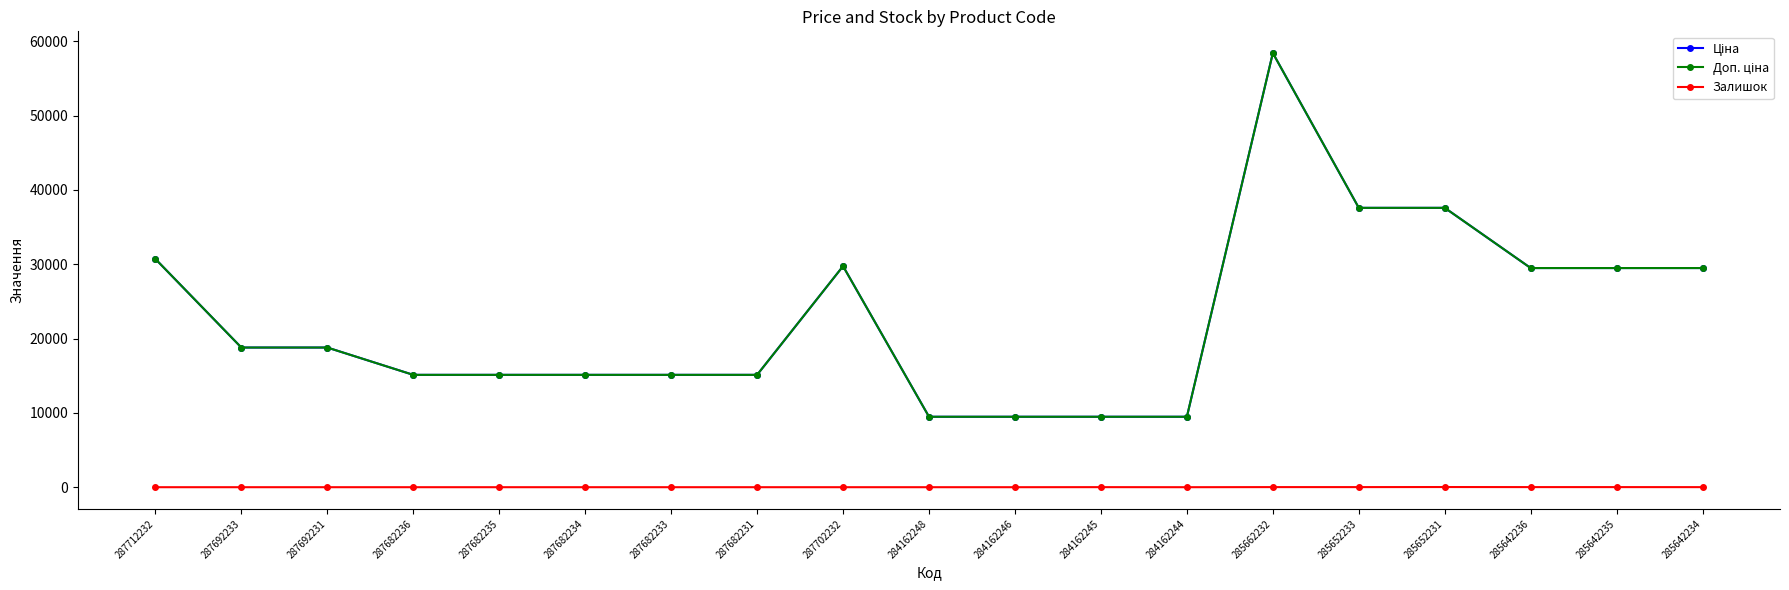

Does the chart have visible grid lines?

No